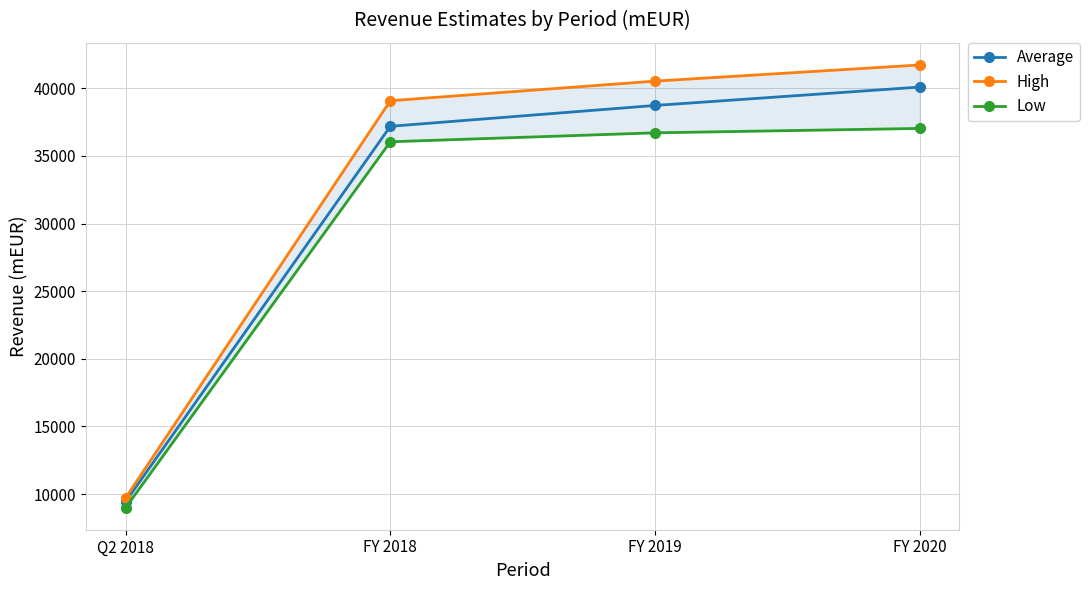

Between FY 2018 and FY 2020, which series saw the biggest shift?

Average